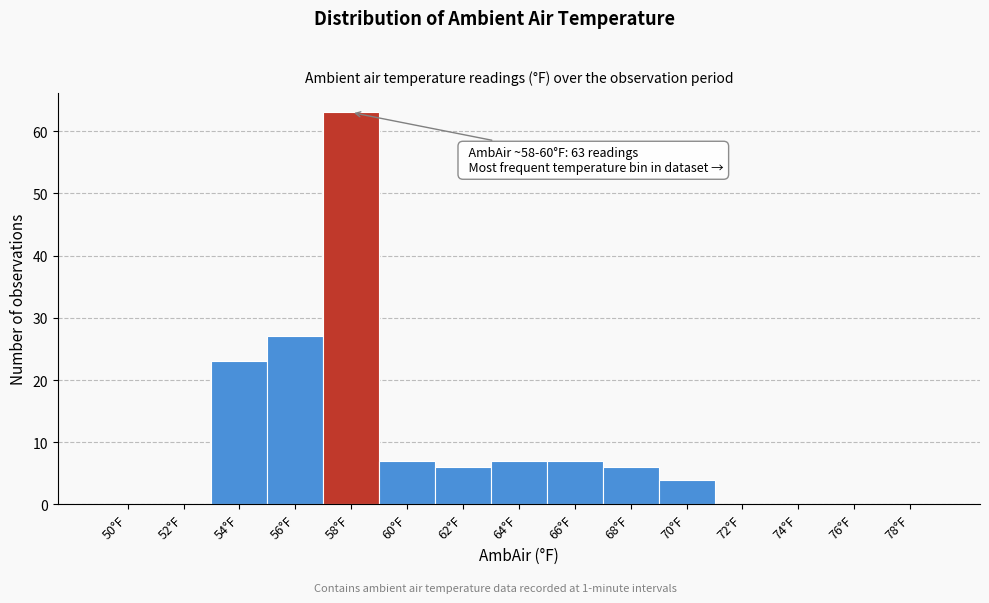

Reading left to right, list all the values displayed in this chart.

50°F=0	52°F=0	54°F=23	56°F=27	58°F=63	60°F=7	62°F=6	64°F=7	66°F=7	68°F=6	70°F=4	72°F=0	74°F=0	76°F=0	78°F=0